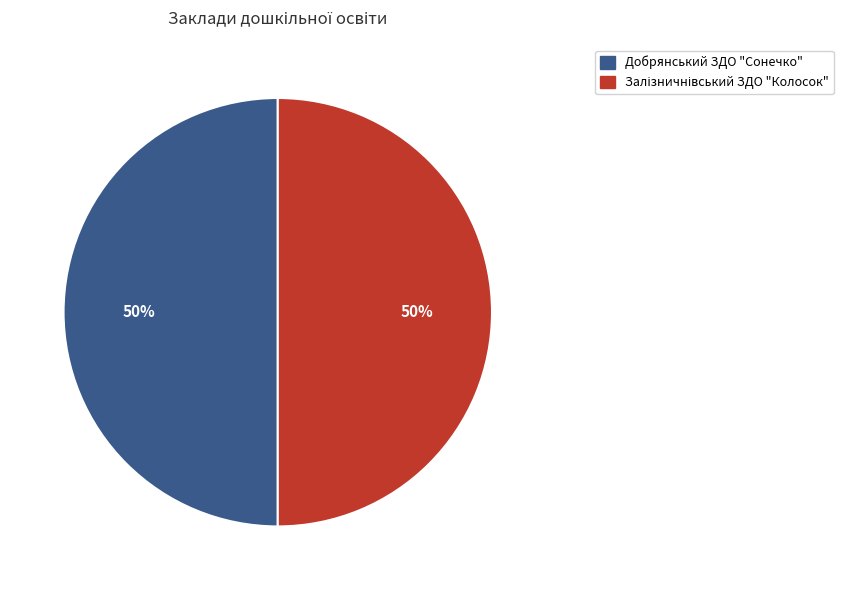

To the nearest percent, what is the average slice percentage?

50%